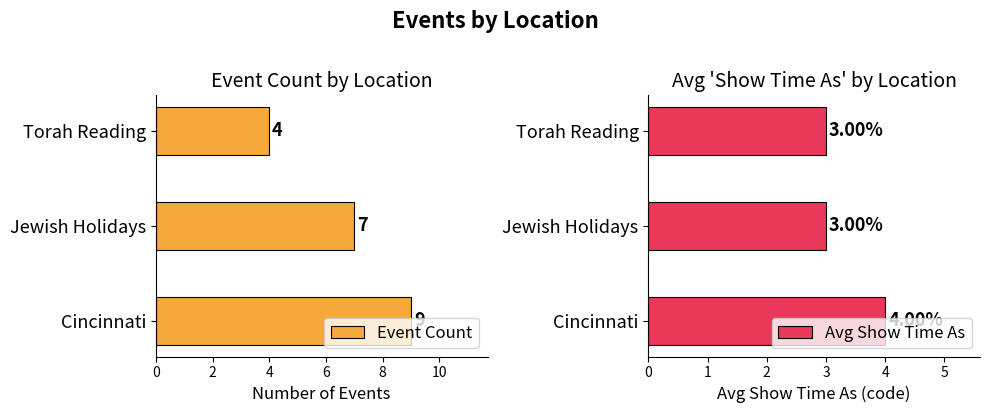

At which label is Event Count closest to 6?

Jewish Holidays